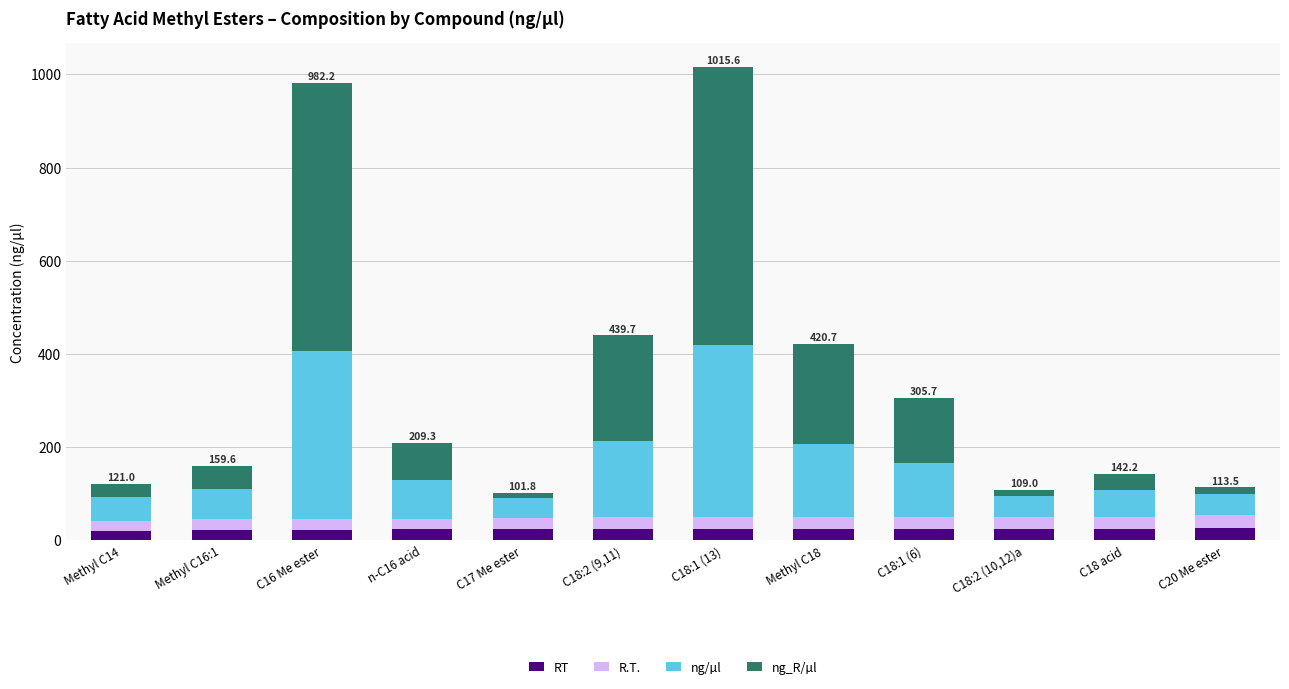

What is the total value across all series at n-C16 acid?

209.3